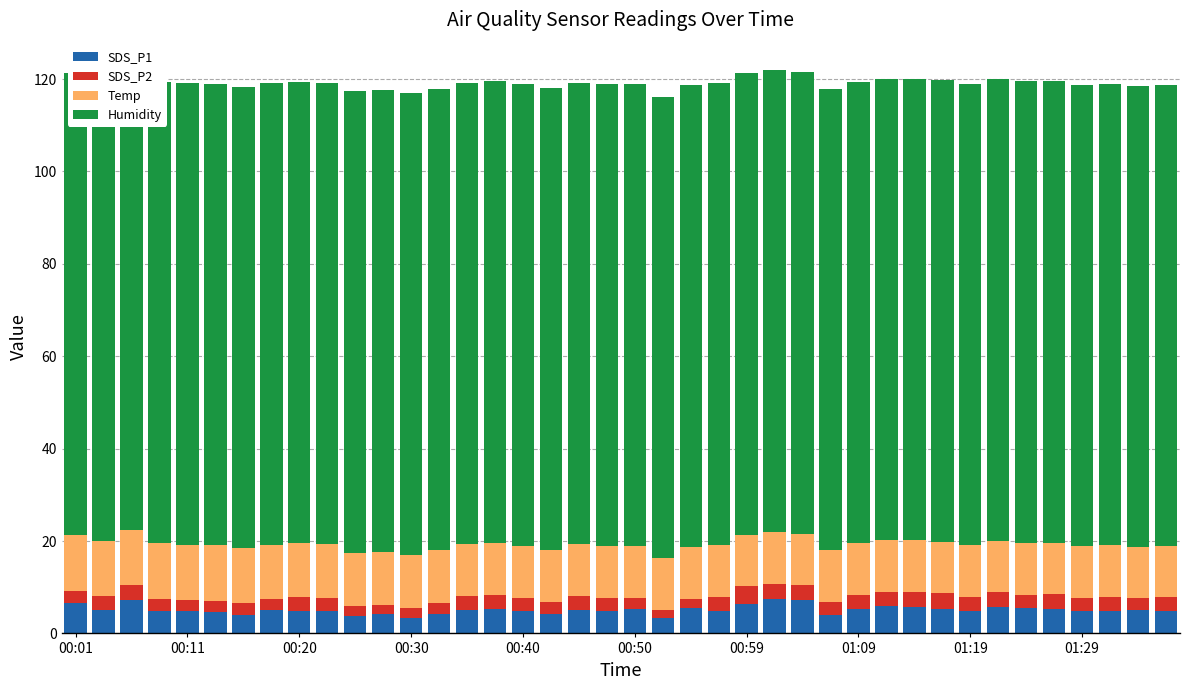

Reading left to right, what are all the values shown in this chart?

SDS_P1: 6.5	5.0	7.2	4.8	4.8	4.6	4.0	5.1	4.9	4.8	3.8	4.2	3.4	4.2	5.1	5.3	4.9	4.2	5.0	4.8	5.3	3.4	5.5	4.8	6.4	7.4	7.3	4.0	5.4	6.0	5.7	5.4	4.8	5.7	5.4	5.3	4.8	4.9	5.0	5.0
SDS_P2: 2.8	3.0	3.2	2.6	2.4	2.5	2.5	2.3	2.9	2.9	2.1	1.9	2.1	2.4	2.9	3.0	2.8	2.7	3.0	2.8	2.4	1.6	2.0	3.1	3.8	3.3	3.1	2.7	3.0	2.9	3.3	3.3	3.1	3.2	3.0	3.1	2.9	3.0	2.7	3.0
Temp: 12.1	12.1	12.0	12.1	12.0	12.0	11.9	11.8	11.7	11.6	11.6	11.6	11.5	11.4	11.3	11.3	11.3	11.3	11.3	11.3	11.3	11.2	11.3	11.3	11.2	11.2	11.2	11.2	11.2	11.2	11.2	11.2	11.2	11.2	11.2	11.2	11.2	11.1	11.0	10.9
Humidity: 99.9	99.9	99.9	99.9	99.9	99.9	99.9	99.9	99.9	99.9	99.9	99.9	99.9	99.9	99.9	99.9	99.9	99.9	99.9	99.9	99.9	99.9	99.9	99.9	99.9	99.9	99.9	99.9	99.9	99.9	99.9	99.9	99.9	99.9	99.9	99.9	99.9	99.9	99.9	99.9